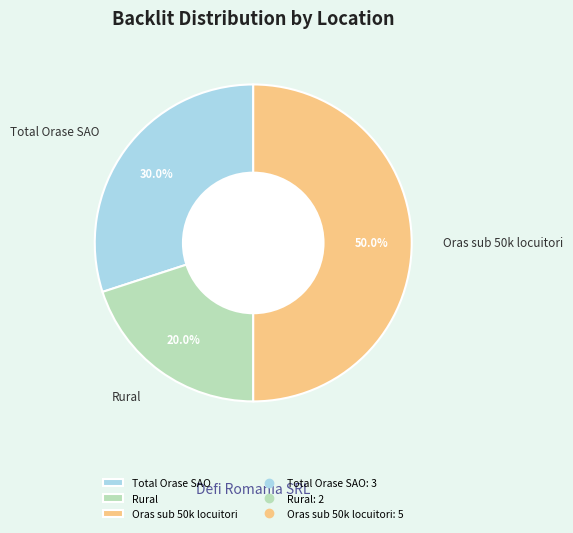

Rank the categories by value from lowest to highest.

Rural, Total Orase SAO, Oras sub 50k locuitori